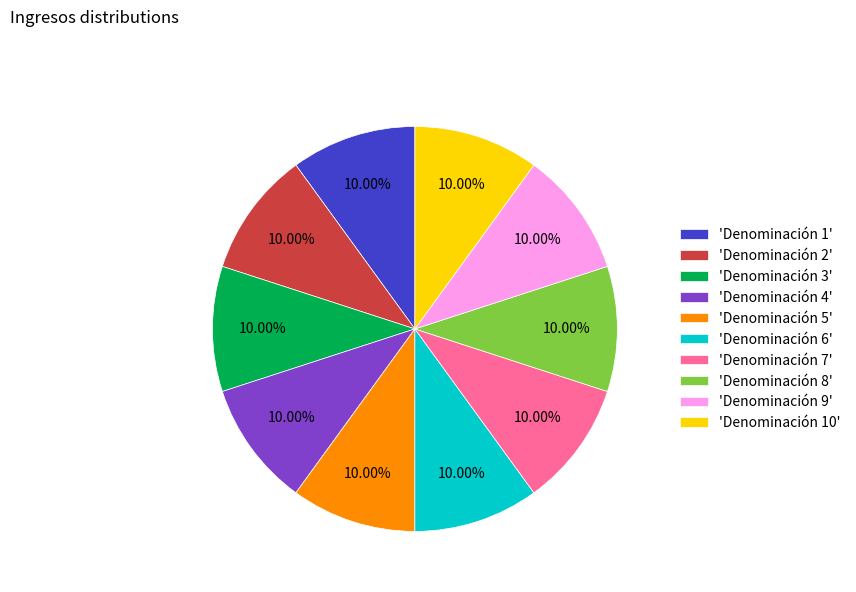

Is there any slice that represents more than half of the pie?

No